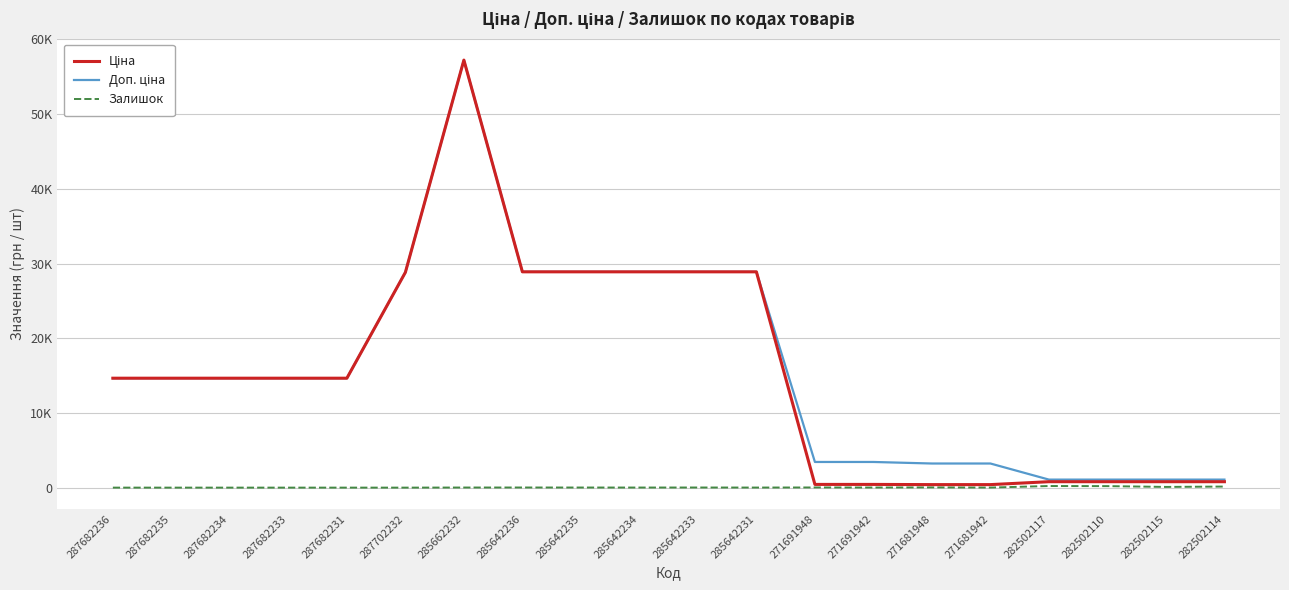

How many interior local peaks does the Доп. ціна series have?

1